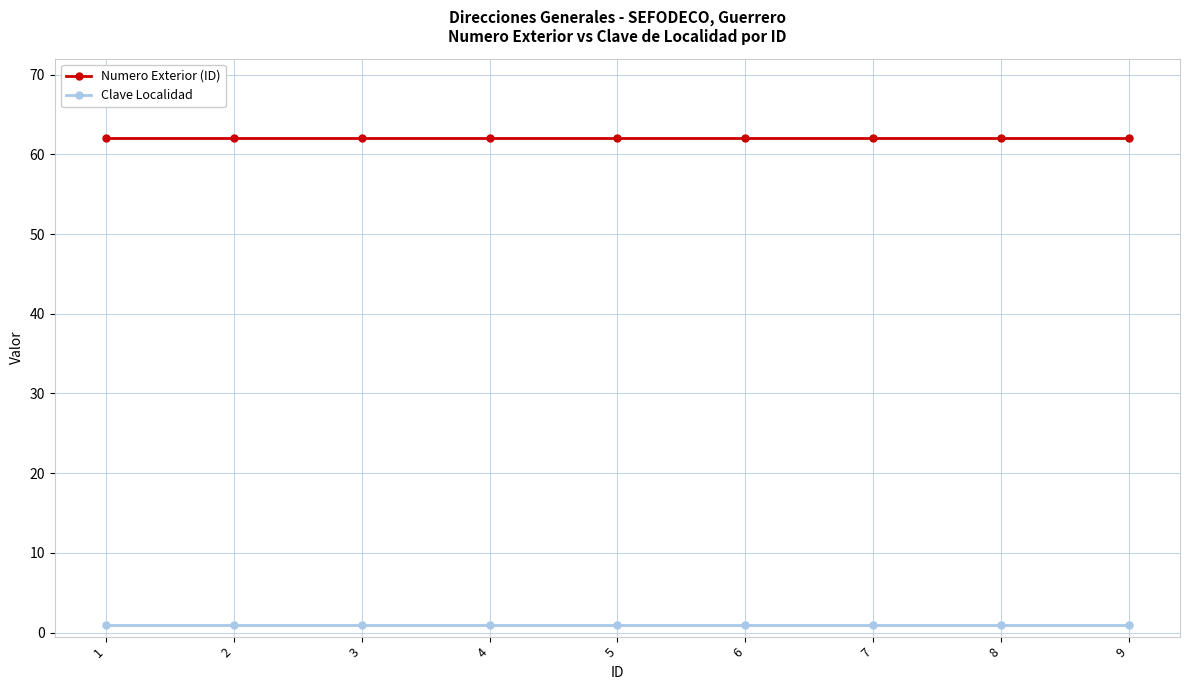

True or false: Numero Exterior (ID) and Clave Localidad intersect in this chart.

False